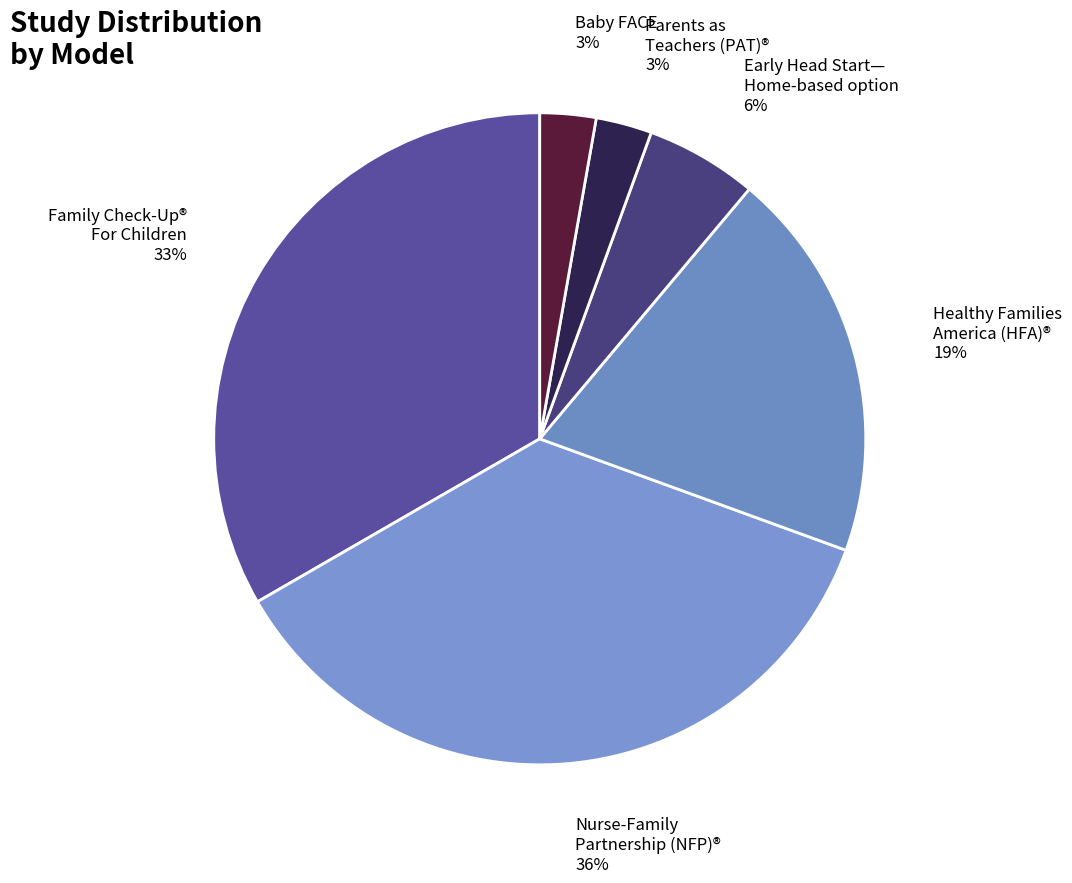

Does Nurse-Family Partnership (NFP)® account for over 50% of the chart?

No